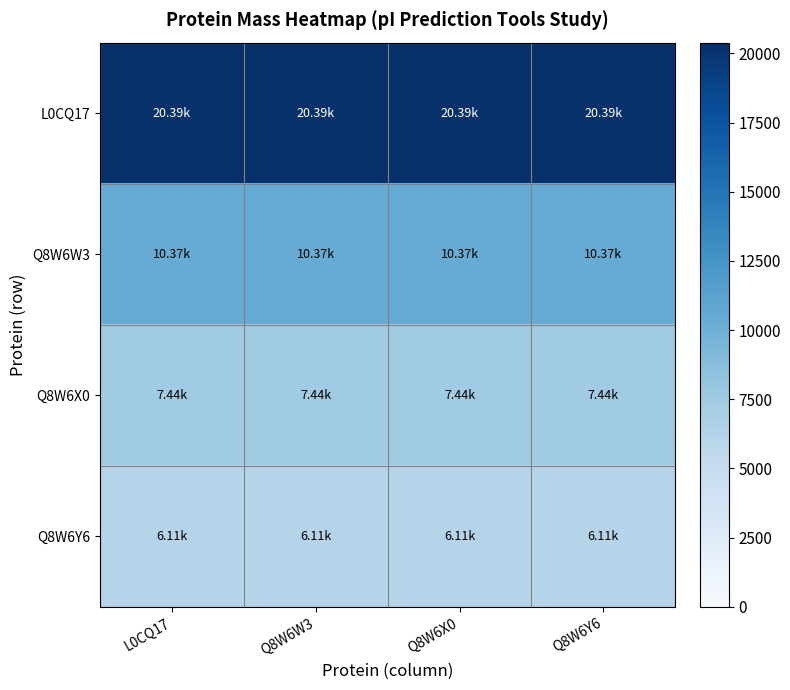

At which category is the sum across all series the highest?

L0CQ17